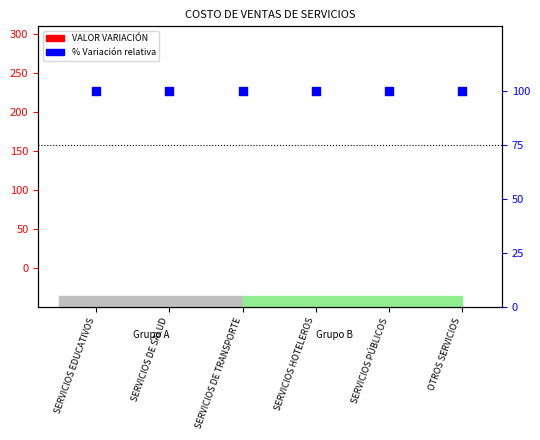

Which series has the largest Y range (max minus min)?

VALOR VARIACIÓN